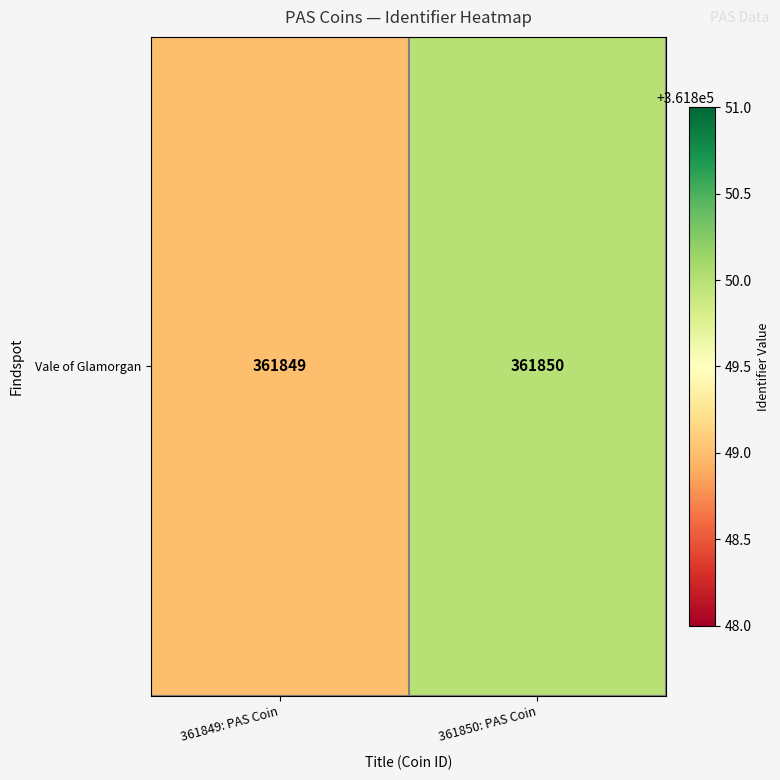

Where is the data nearest to the value 361849?

361849: PAS Coin